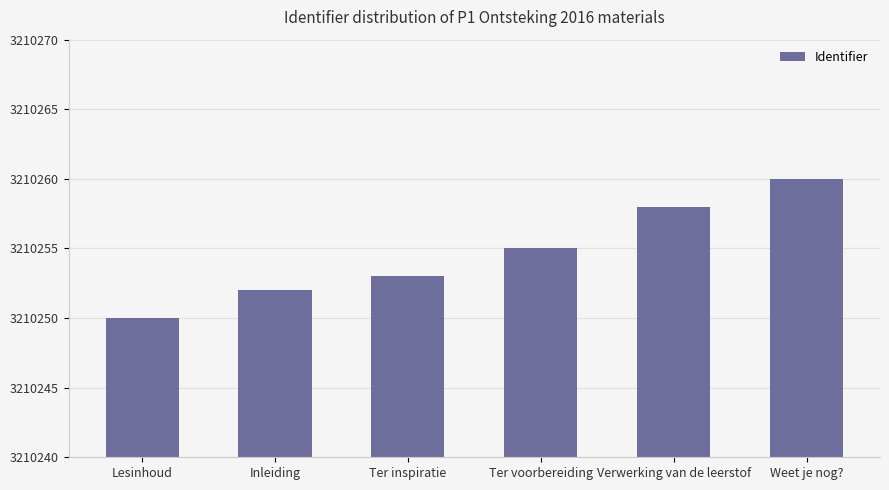

What is the minimum value shown in the chart?

3210250